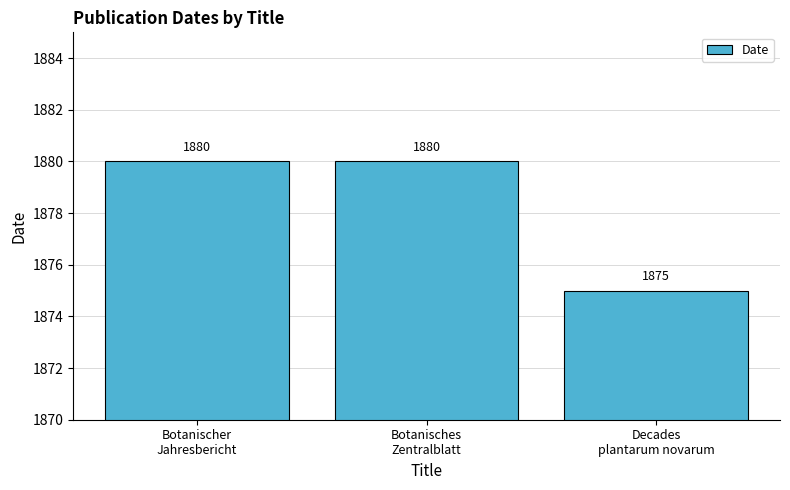

Are the bars horizontal?

No